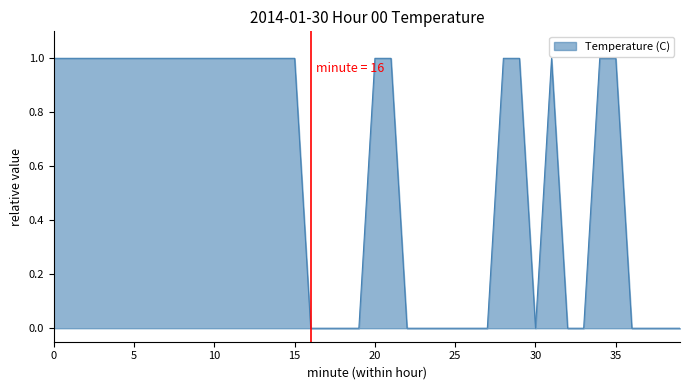

What is the maximum value shown in the chart?

1.0